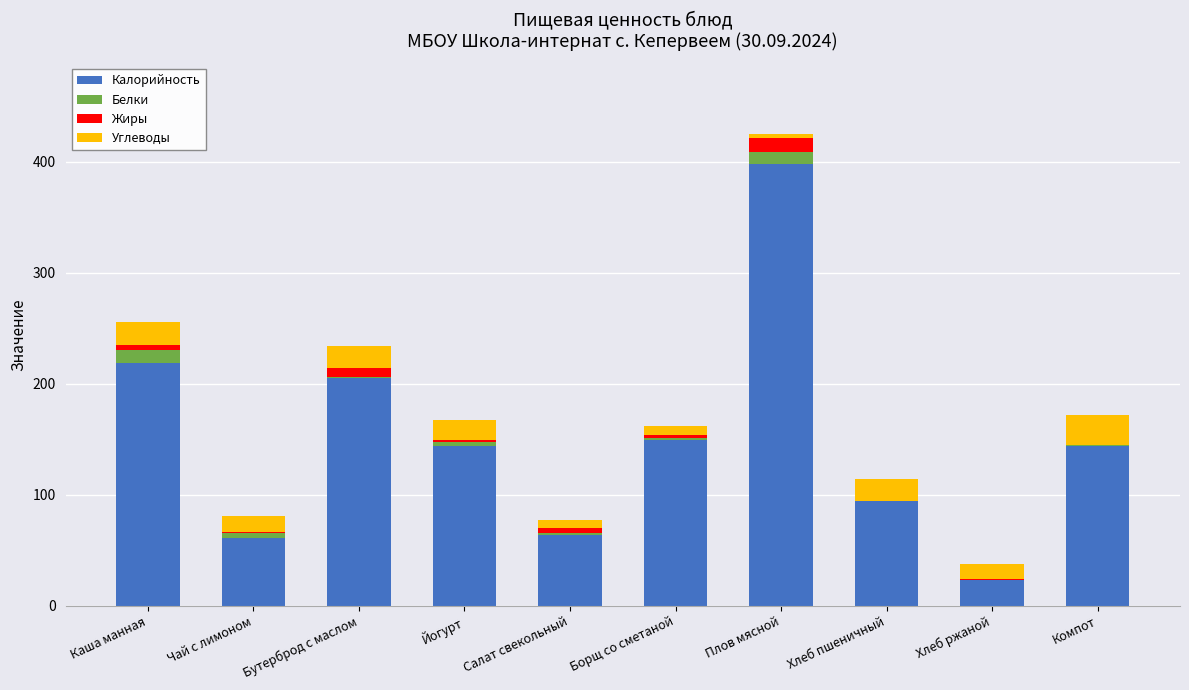

At which category is the sum across all series the highest?

Плов мясной